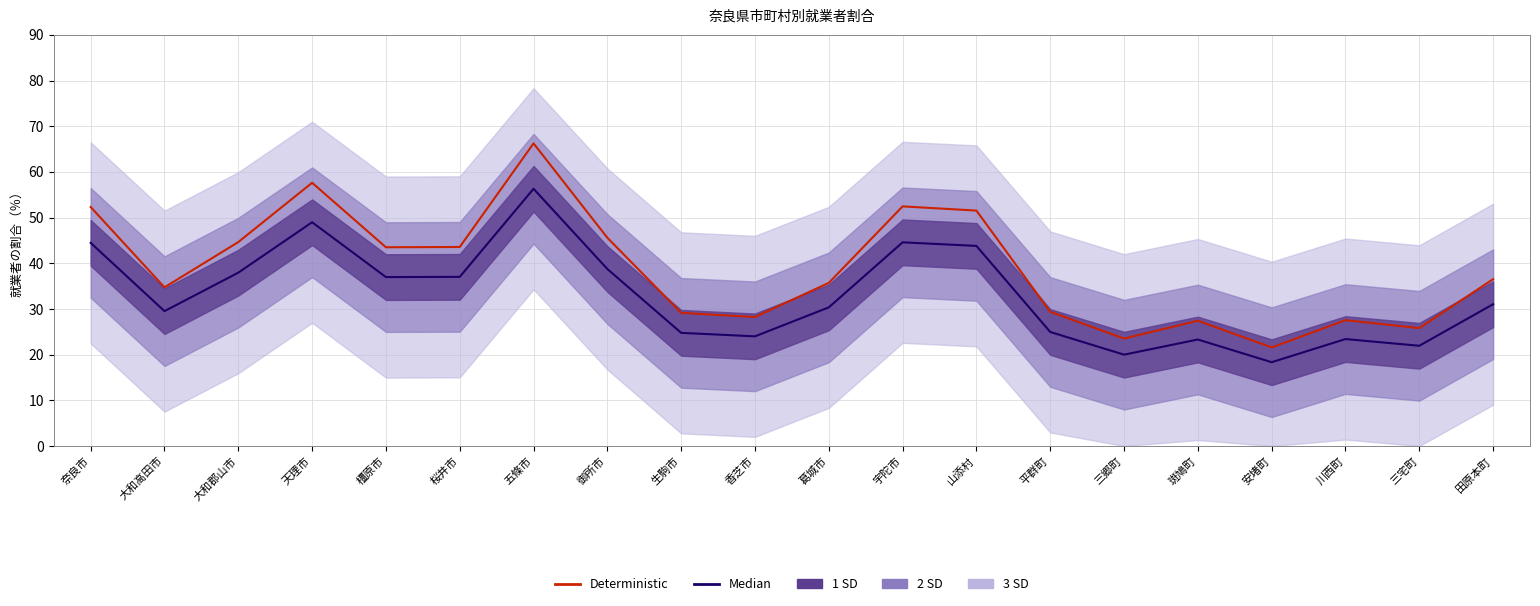

Reading left to right, extract all data points from this chart.

Median: 44.5	29.5	37.9	49.0	37.0	37.0	56.3	38.7	24.8	24.0	30.3	44.6	43.8	25.0	20.0	23.3	18.3	23.4	21.9	31.0
Deterministic: 52.3	34.7	44.6	57.6	43.5	43.6	66.2	45.6	29.1	28.2	35.7	52.5	51.5	29.4	23.5	27.4	21.6	27.5	25.8	36.5